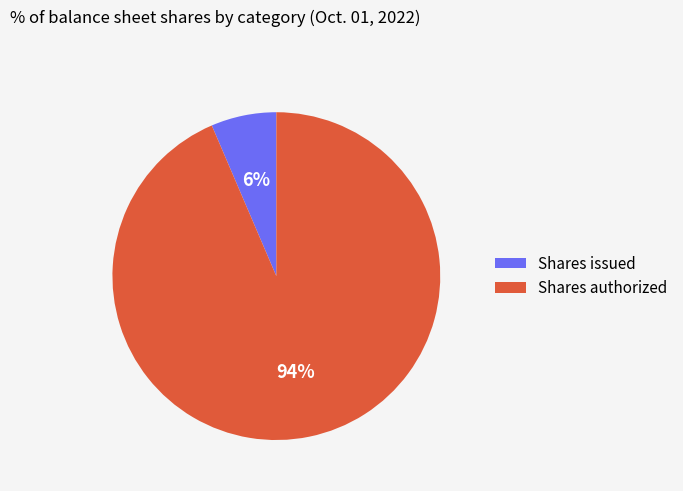

Which has a higher value, Shares authorized or Shares issued?

Shares authorized